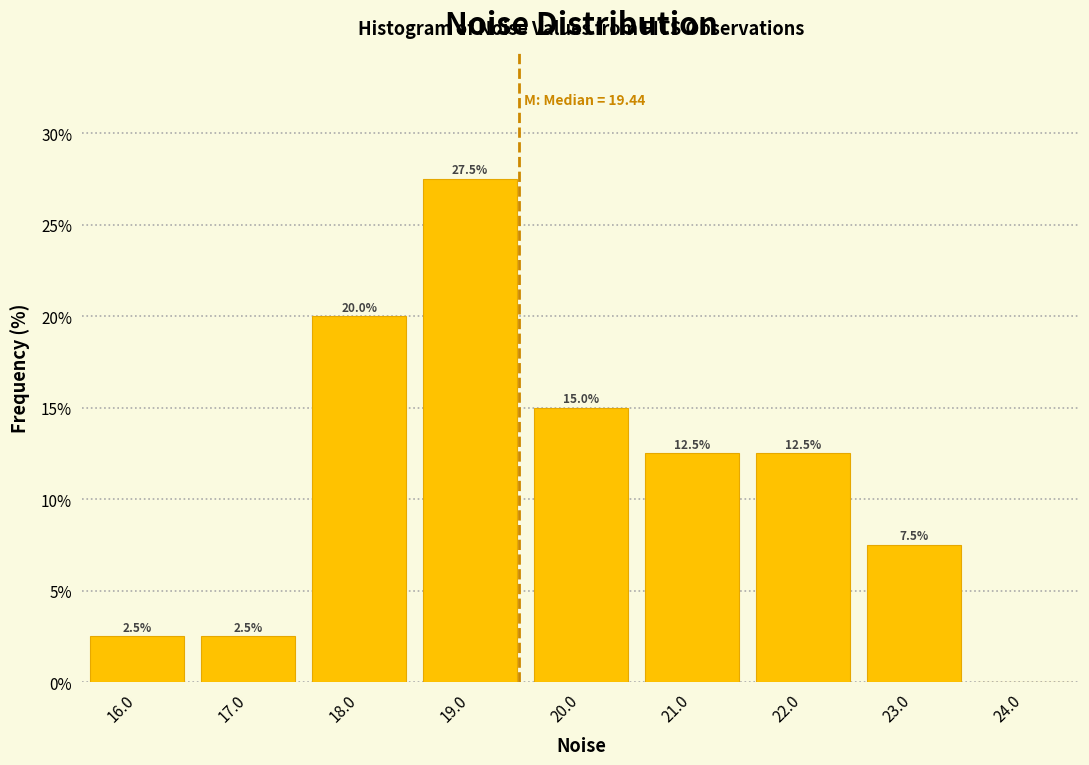

Which range on the x-axis has the tallest bar?

18.5 to 19.5